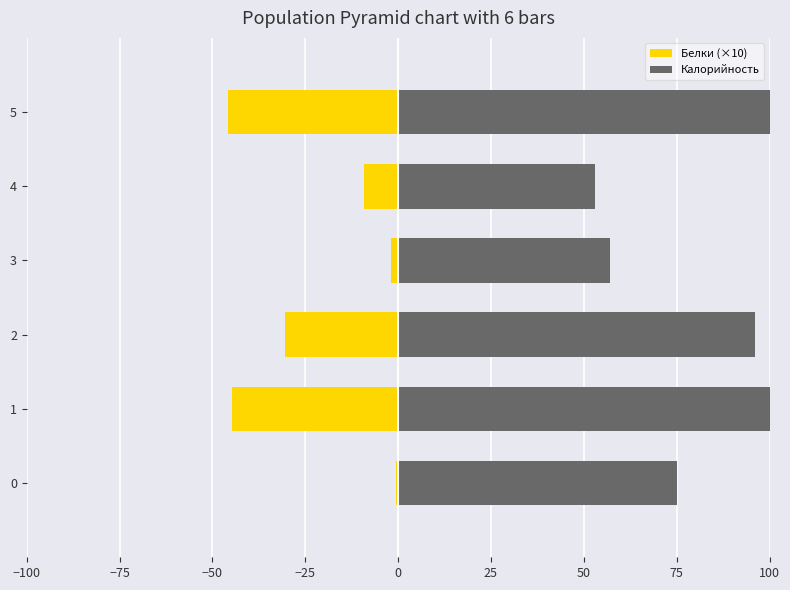

Rank the series at 2 from highest to lowest value.

Калорийность, Белки (×10)